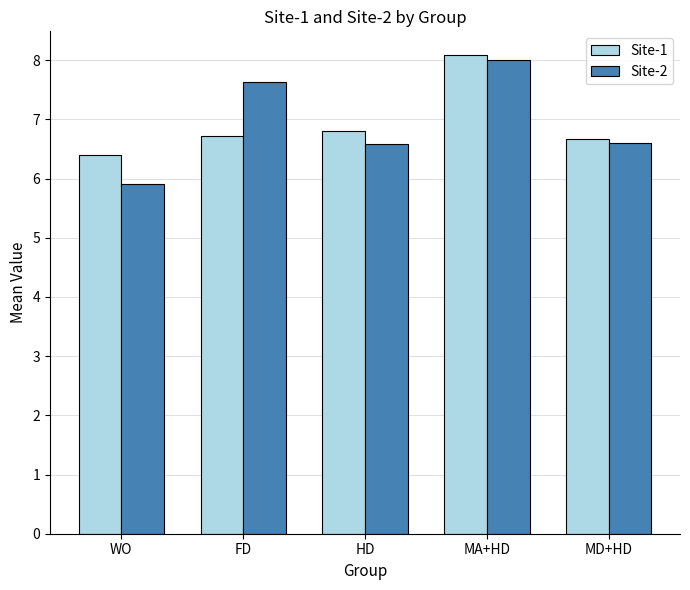

The Site-1 series shows 2.6 at MD+HD. True or false?

False